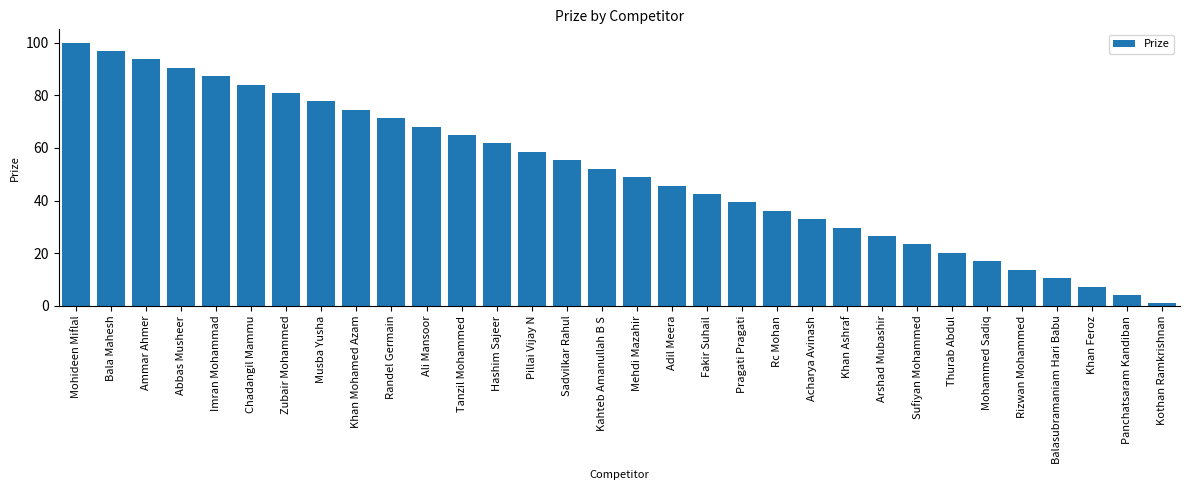

Is it true that the value at Fakir Suhail is 42.5?

True